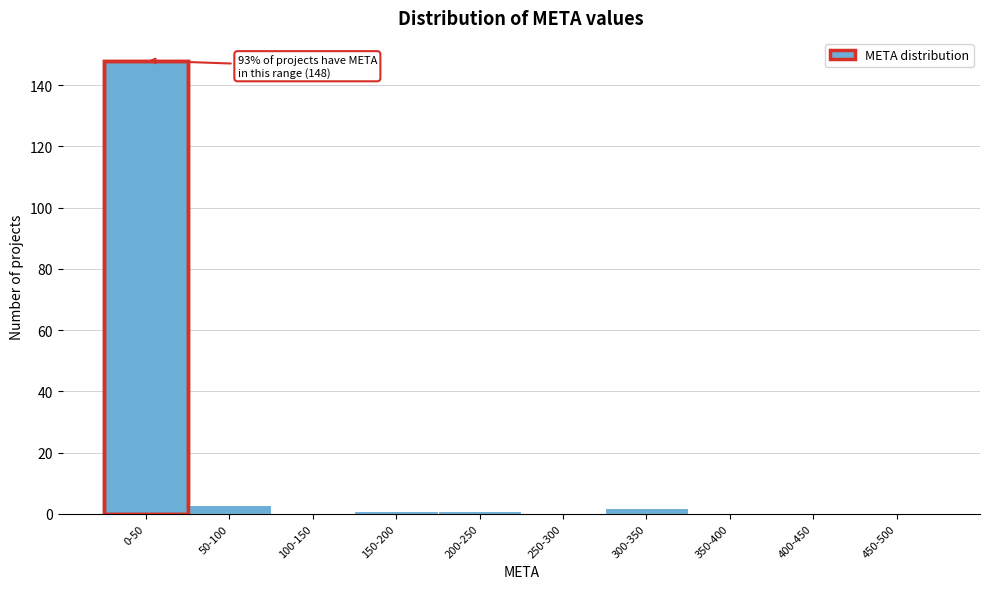

Reading right to left, list all the values displayed in this chart.

450-500=0	400-450=0	350-400=0	300-350=2	250-300=0	200-250=1	150-200=1	100-150=0	50-100=3	0-50=148